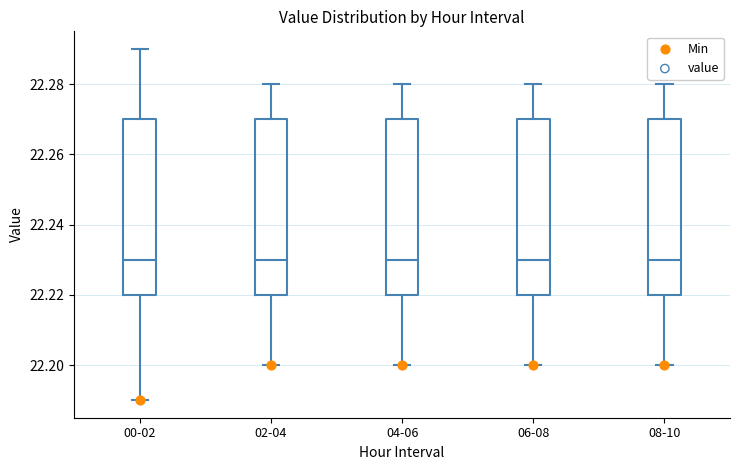

Reading left to right, transcribe this box plot: for each box, give where its median line is, the range the box spans, and where its two whiskers end, as read against the y-axis. The values are not printed on the chart, so give them approximately, as read against the axis.

00-02: median 22.23, box 22.22 to 22.27, whiskers 22.19 to 22.29
02-04: median 22.23, box 22.22 to 22.27, whiskers 22.20 to 22.28
04-06: median 22.23, box 22.22 to 22.27, whiskers 22.20 to 22.28
06-08: median 22.23, box 22.22 to 22.27, whiskers 22.20 to 22.28
08-10: median 22.23, box 22.22 to 22.27, whiskers 22.20 to 22.28